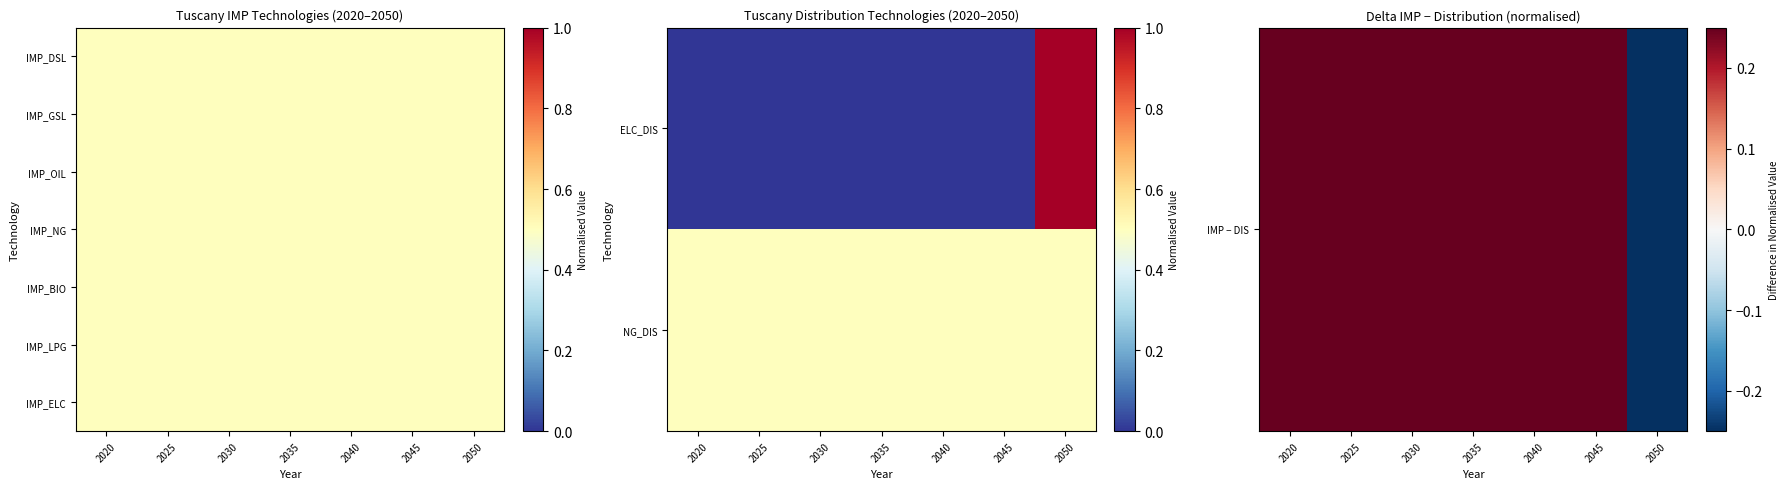

Read the IMP_OIL value at 2020.

0.5